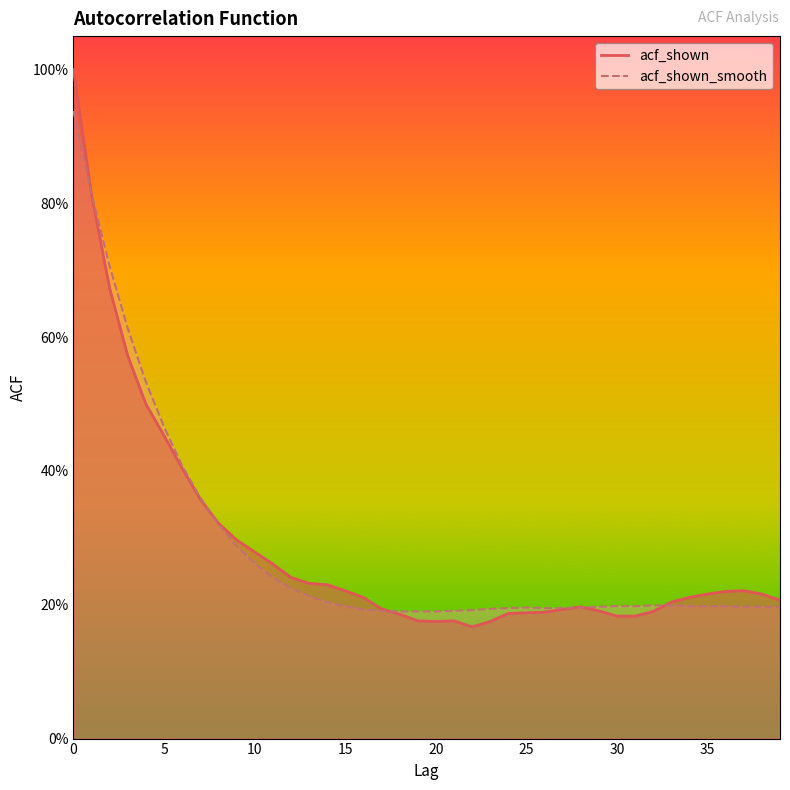

Which series has the largest range (max minus min)?

acf_shown